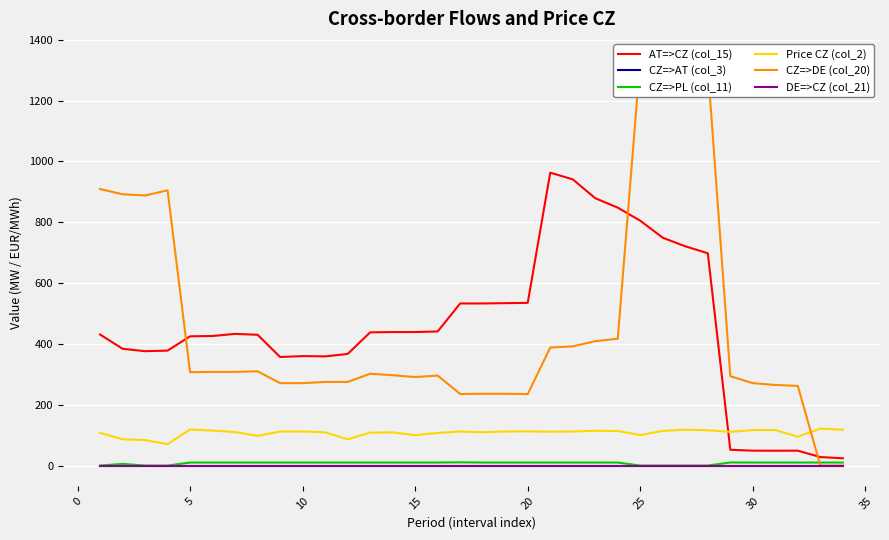

True or false: CZ=>AT (col_3) and CZ=>DE (col_20) cross at least once.

False